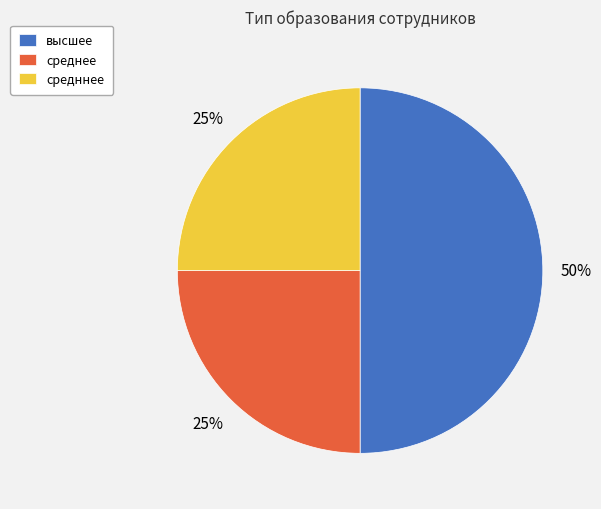

Do средннее and высшее together represent more than half of the pie?

Yes